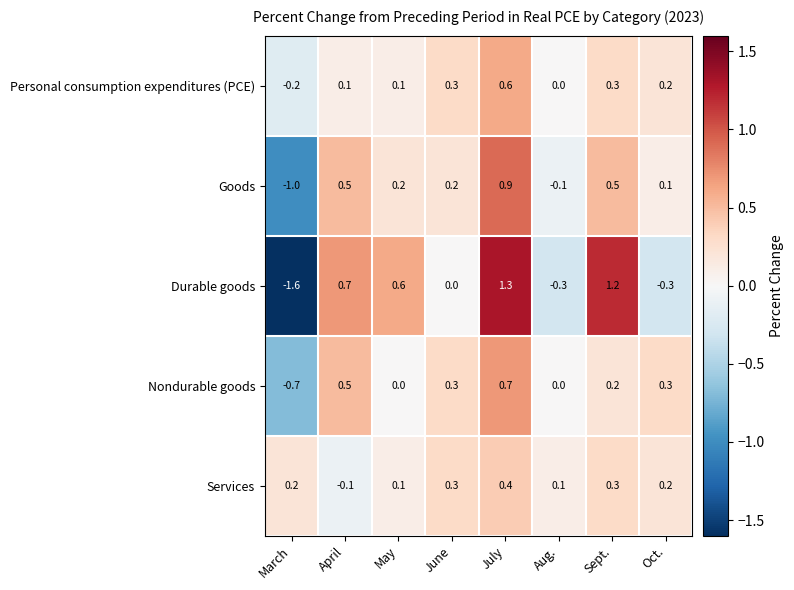

What is the spread (max minus min) of values at May?

0.6